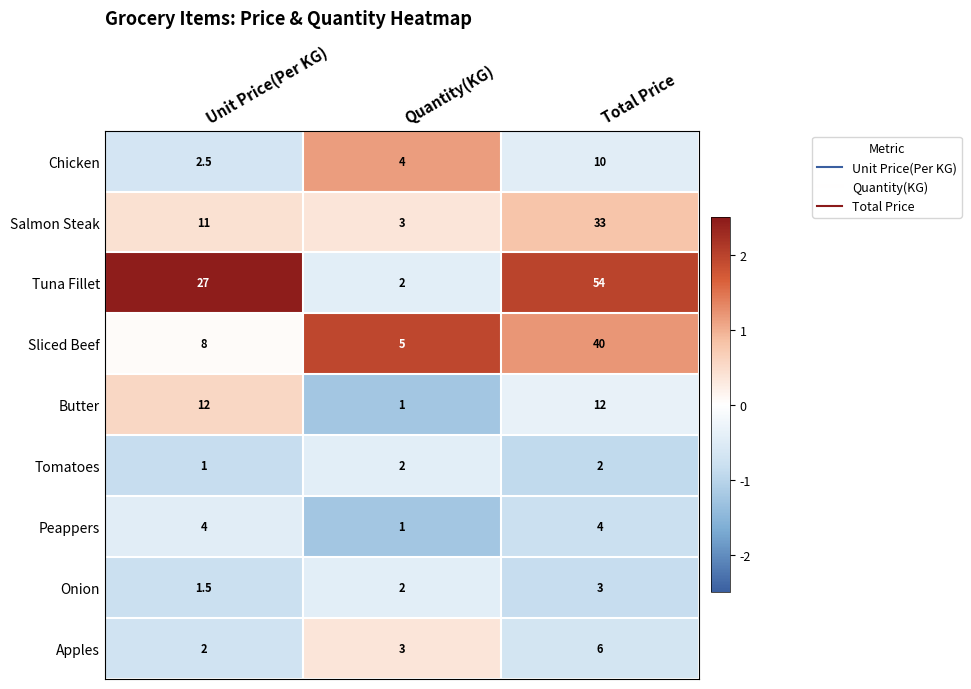

Reading left to right, transcribe all the data shown in this chart.

Chicken: 2.5	4.0	10.0
Salmon Steak: 11.0	3.0	33.0
Tuna Fillet: 27.0	2.0	54.0
Sliced Beef: 8.0	5.0	40.0
Butter: 12.0	1.0	12.0
Tomatoes: 1.0	2.0	2.0
Peappers: 4.0	1.0	4.0
Onion: 1.5	2.0	3.0
Apples: 2.0	3.0	6.0